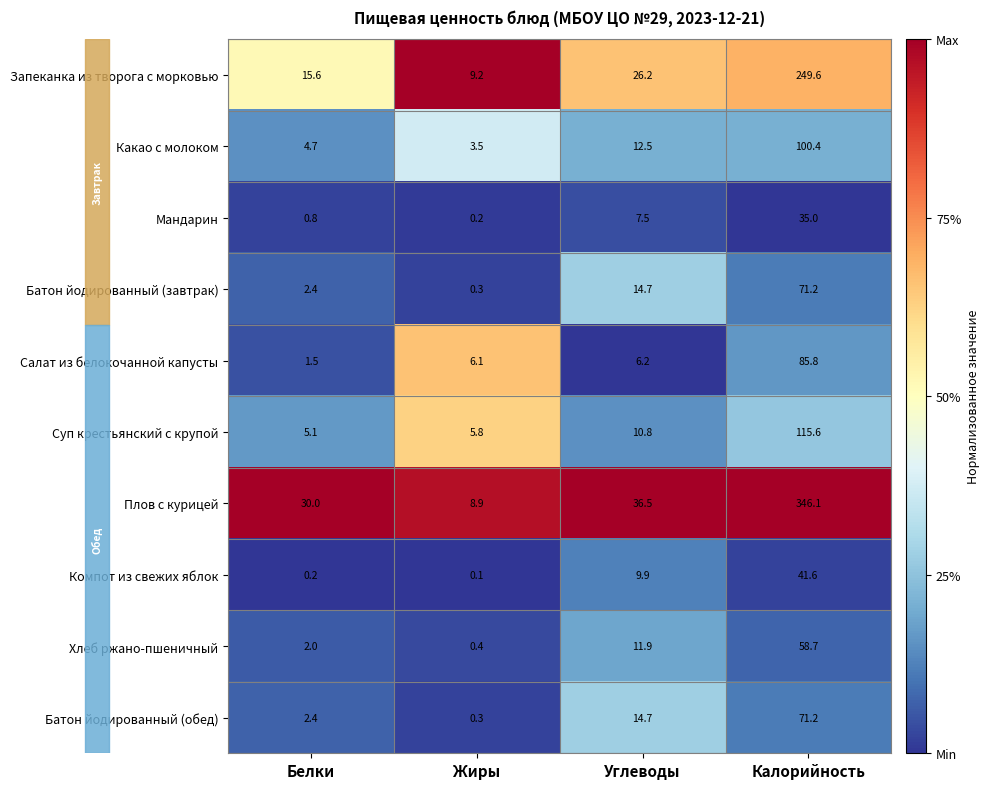

The value of Хлеб ржано-пшеничный at Калорийность is 58.7. True or false?

True